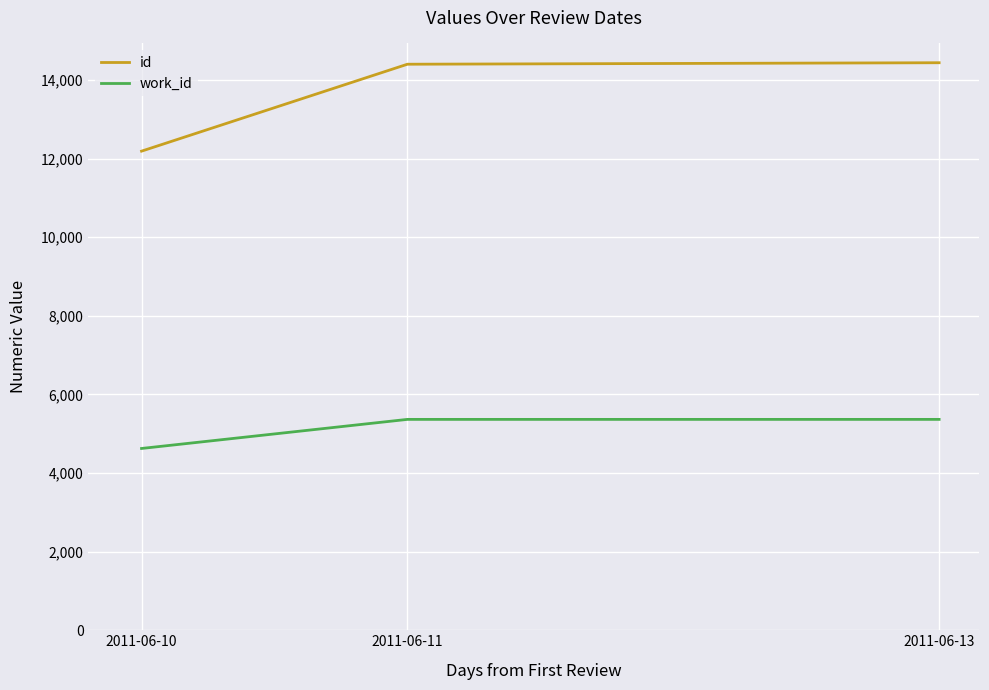

At 2011-06-13, list the series in order from smallest to largest.

work_id, id